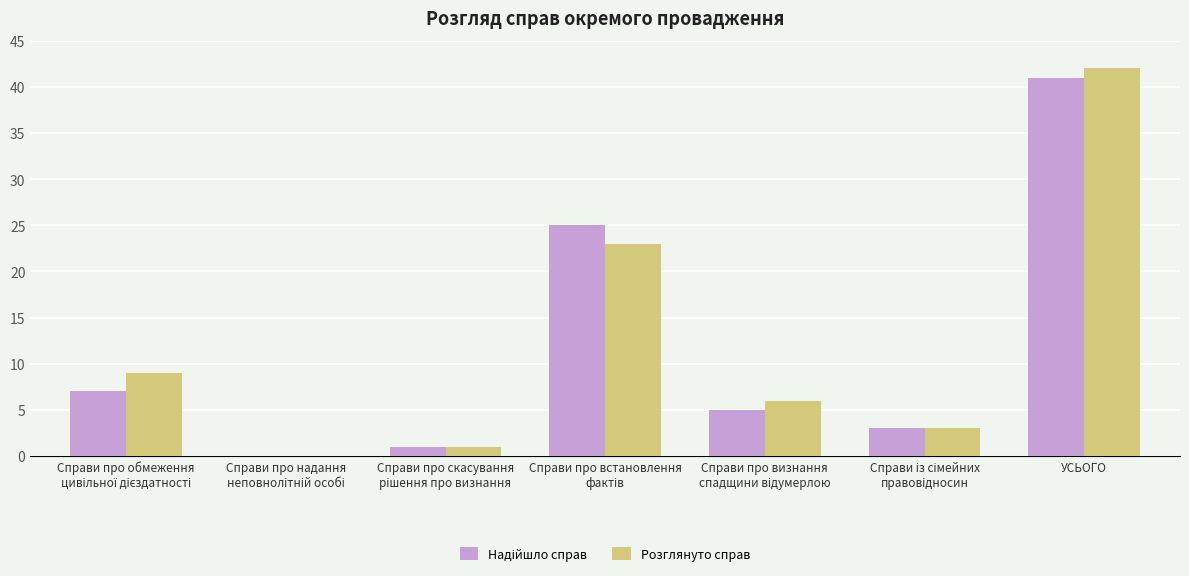

At which category is the sum across all series the highest?

УСЬОГО